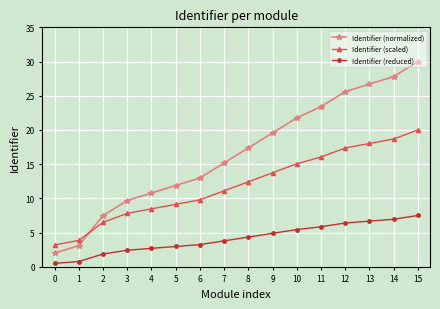

What is the value of the Identifier (normalized) point at the 1st from the left?

2.0